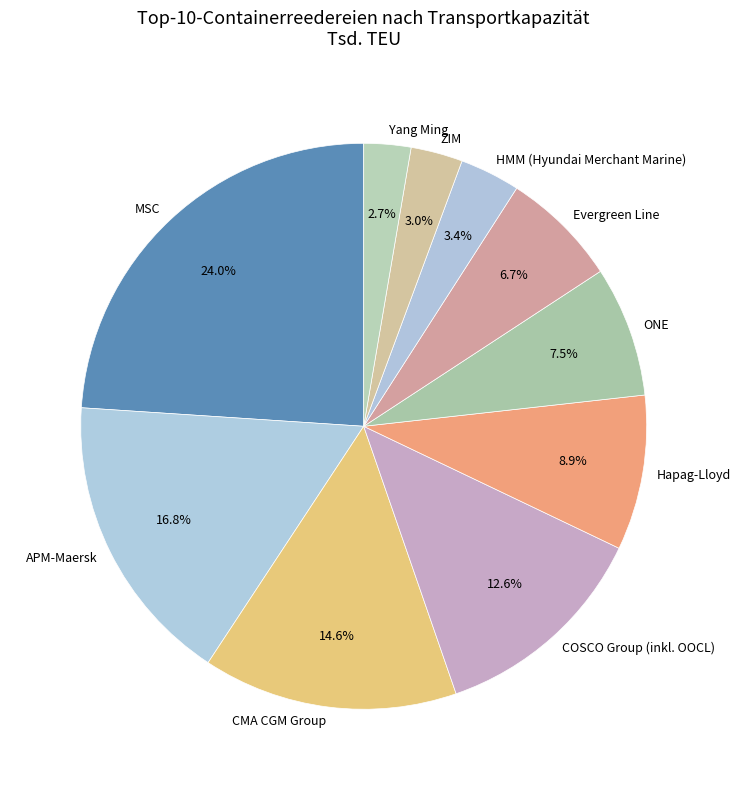

Is Evergreen Line the majority of the pie?

No